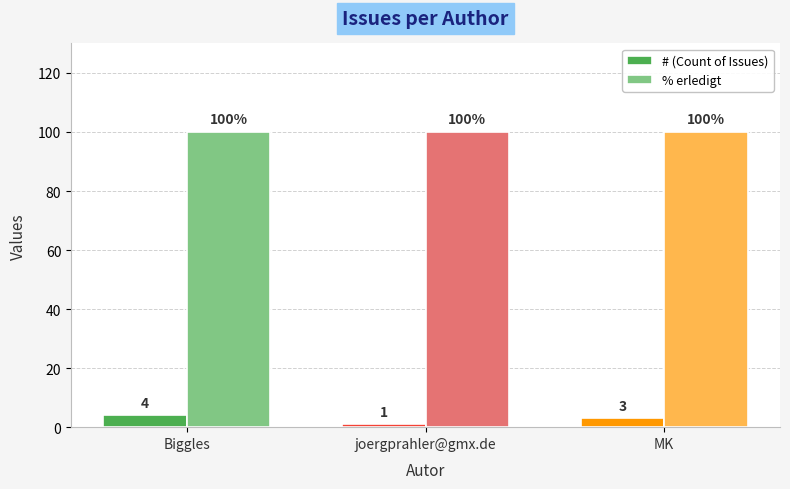

What is the smallest value displayed?

1